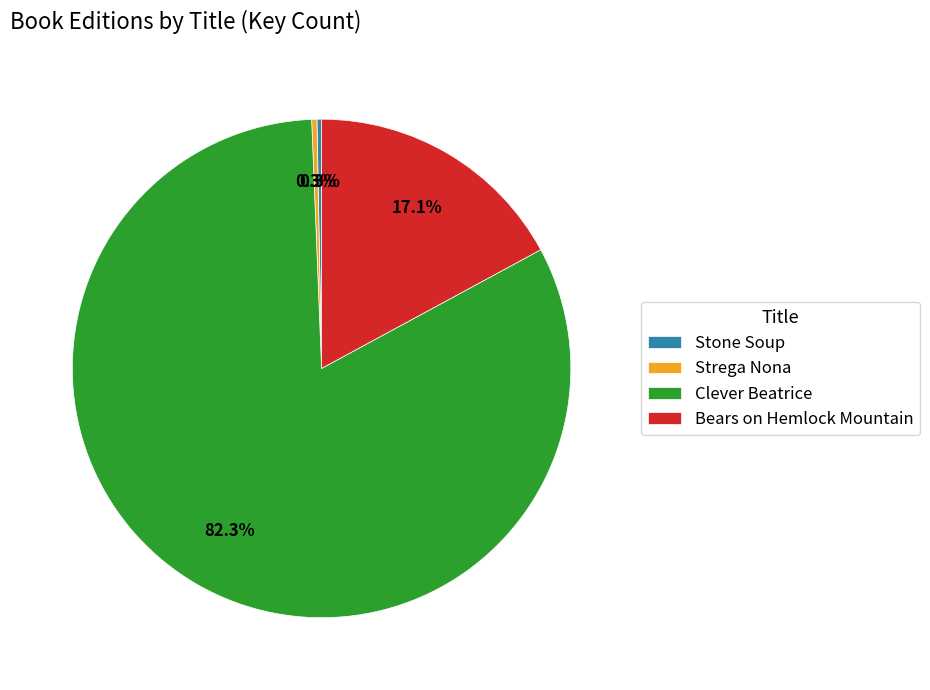

What is the largest slice in the pie chart?

Clever Beatrice